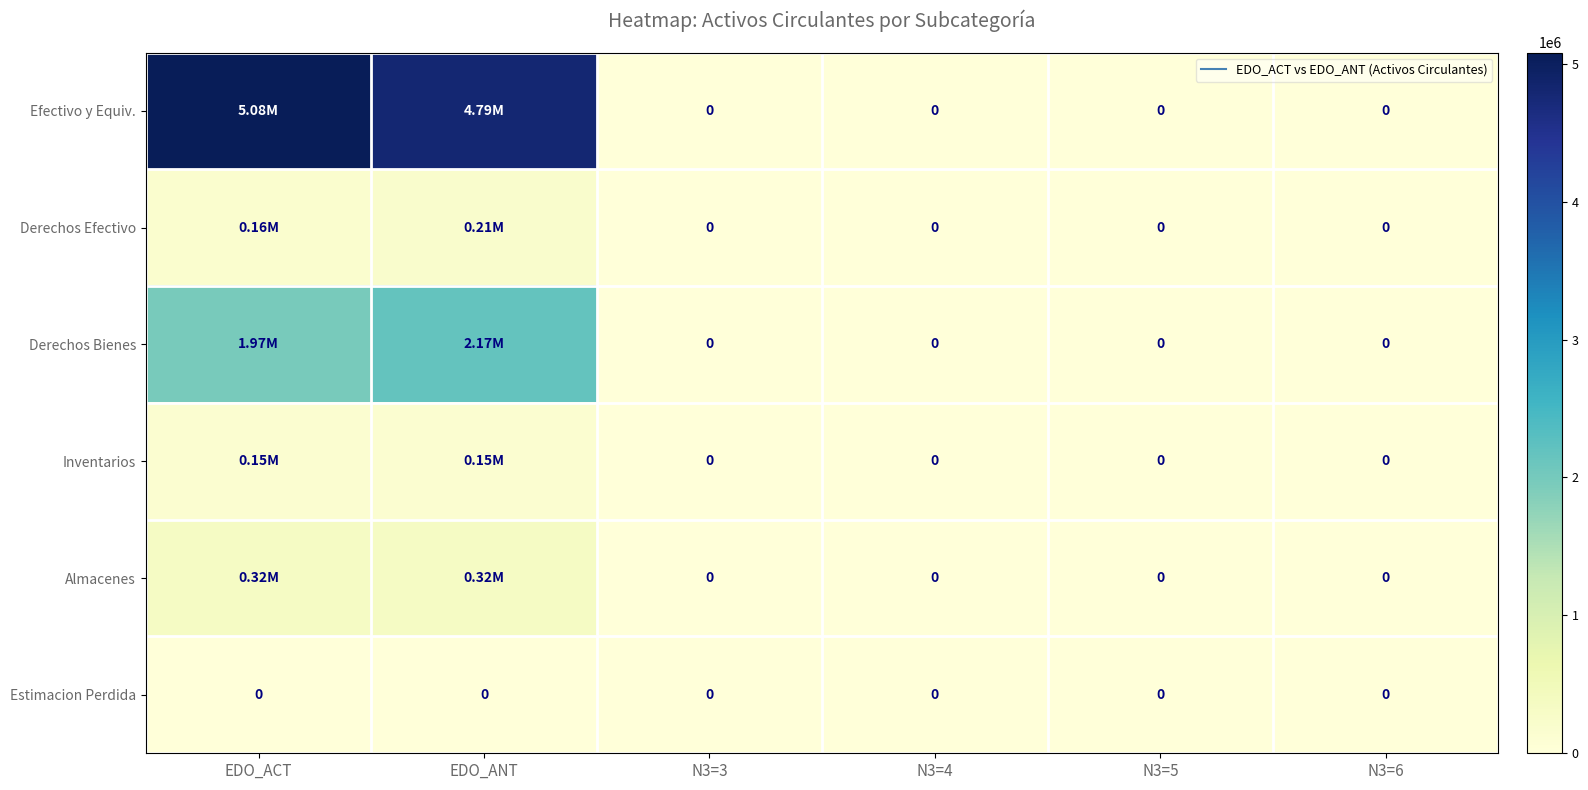

List the series in order of their peak value, lowest first.

Estimacion Perdida, Inventarios, Derechos Efectivo, Almacenes, Derechos Bienes, Efectivo y Equiv.